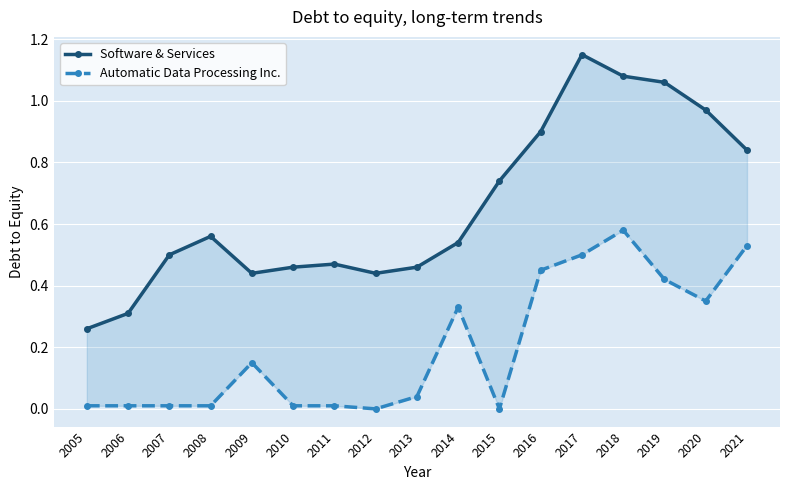

What is the value of the Software & Services point at the 4th from the left?

0.6